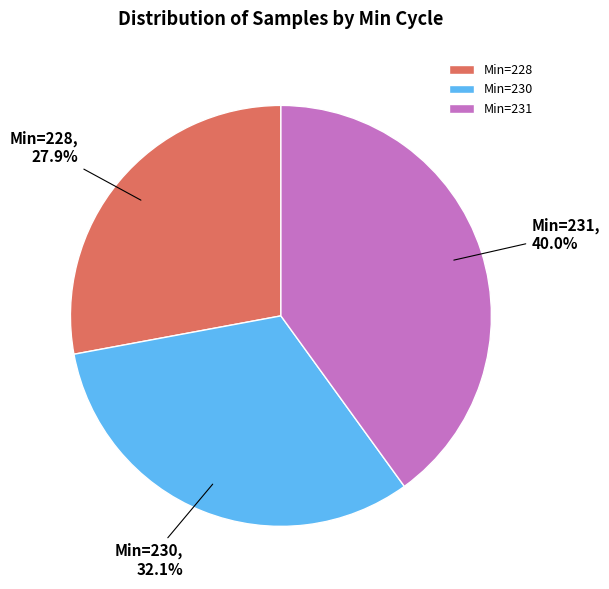

Between Min=231 and Min=228, which is larger?

Min=231